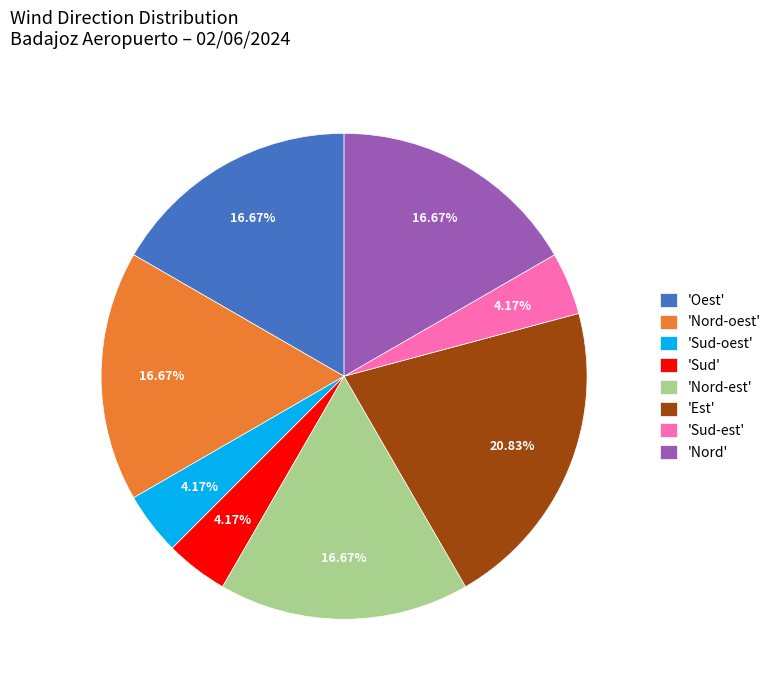

Is the sum of 'Sud' and 'Est' greater than half?

No